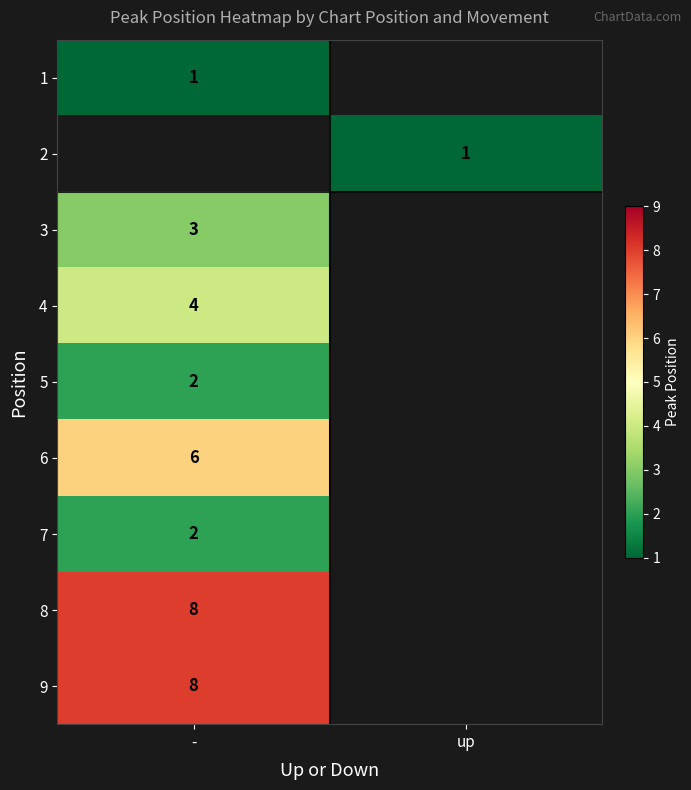

The value of 3 at - is 0.8. True or false?

False